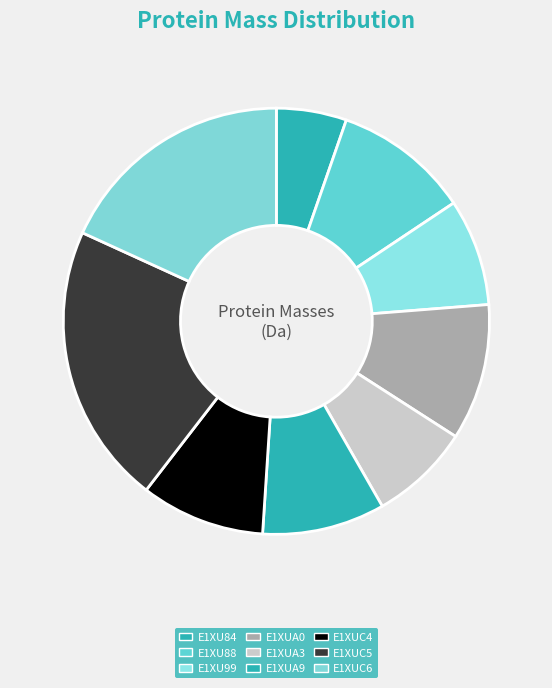

What percentage is the E1XUA9 slice, to the nearest percent?

9%